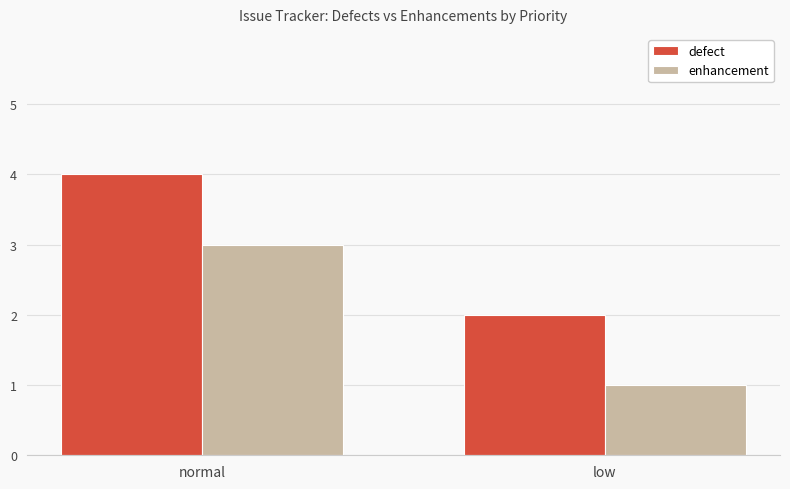

What is the label of the 2nd bar from the right?

normal